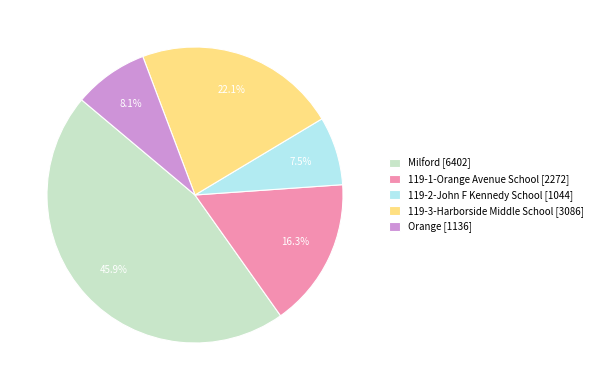

Which category has the smallest portion of the pie?

119-2-John F Kennedy School